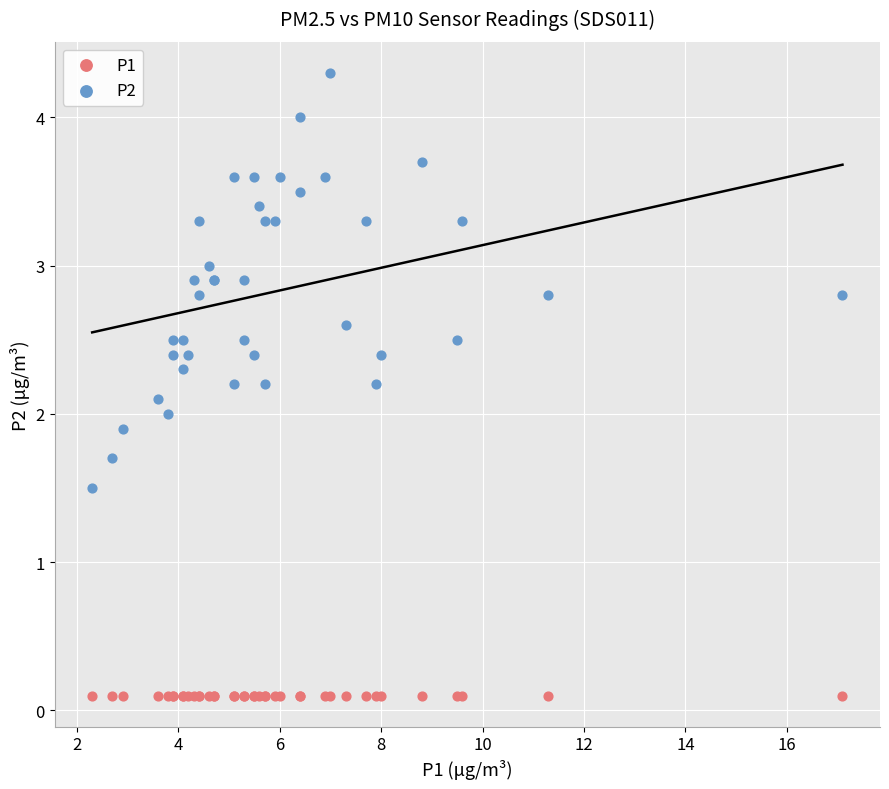

Which series contains the highest Y value?

P2